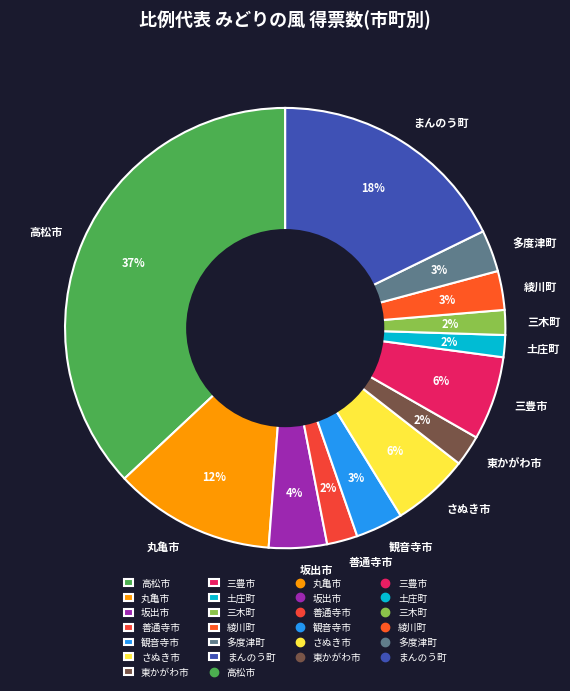

What percentage is the 高松市 slice, to the nearest percent?

37%